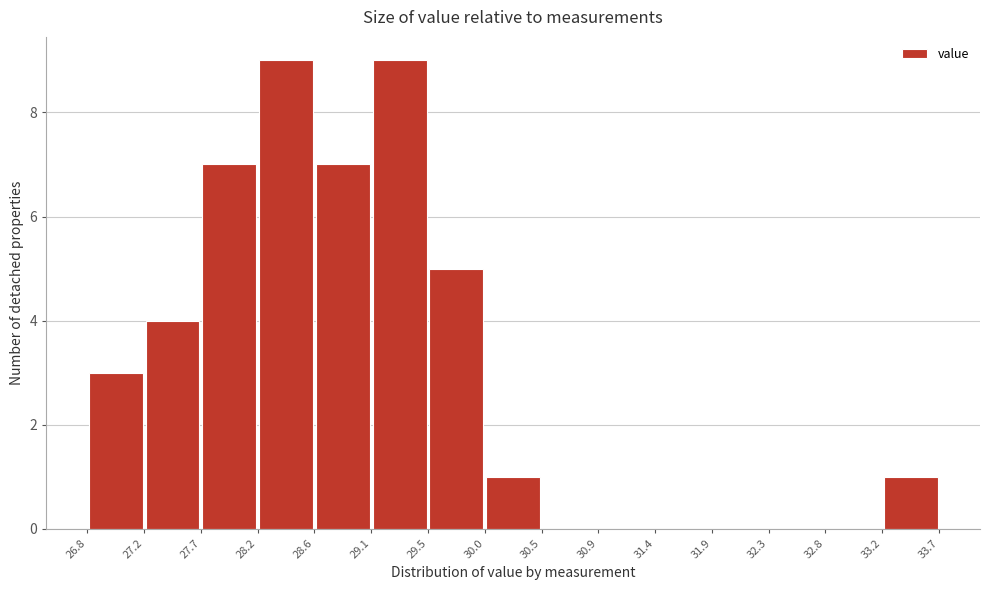

Reading left to right, transcribe this chart: for each bar, give the range it covers on the x-axis and its height. The values are not printed on the chart, so give them approximately, as read against the axis.

26.8 to 27.2: 3
27.2 to 27.7: 4
27.7 to 28.2: 7
28.2 to 28.6: 9
28.6 to 29.1: 7
29.1 to 29.5: 9
29.5 to 30.0: 5
30.0 to 30.5: 1
30.5 to 30.9: 0
30.9 to 31.4: 0
31.4 to 31.9: 0
31.9 to 32.3: 0
32.3 to 32.8: 0
32.8 to 33.2: 0
33.2 to 33.7: 1